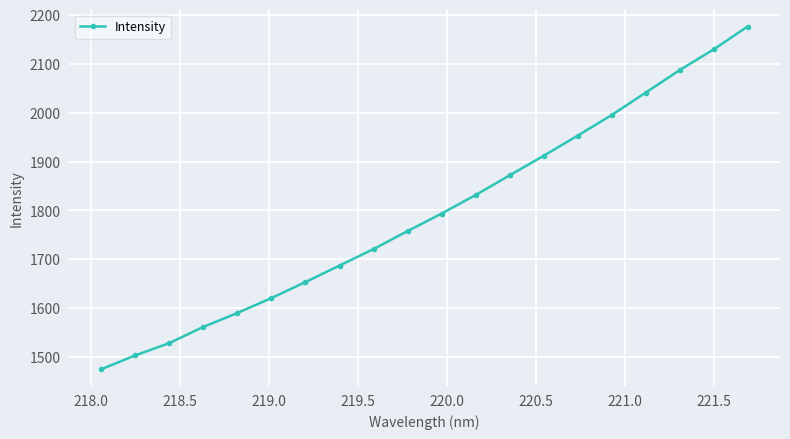

How many lines are shown in the chart?

1